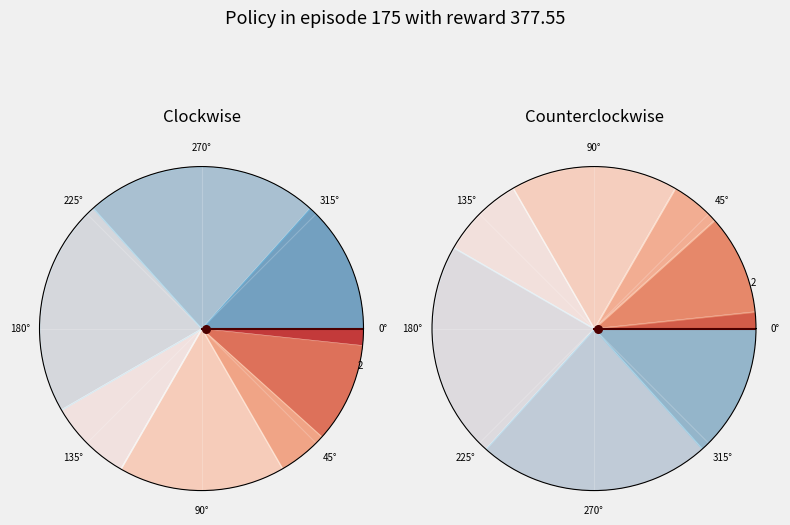

Is 1 the majority of the pie?

No